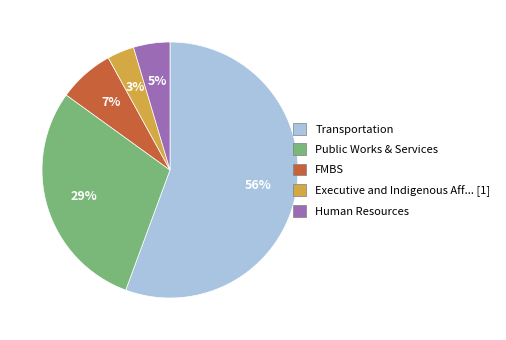

Is there any slice that represents more than half of the pie?

Yes